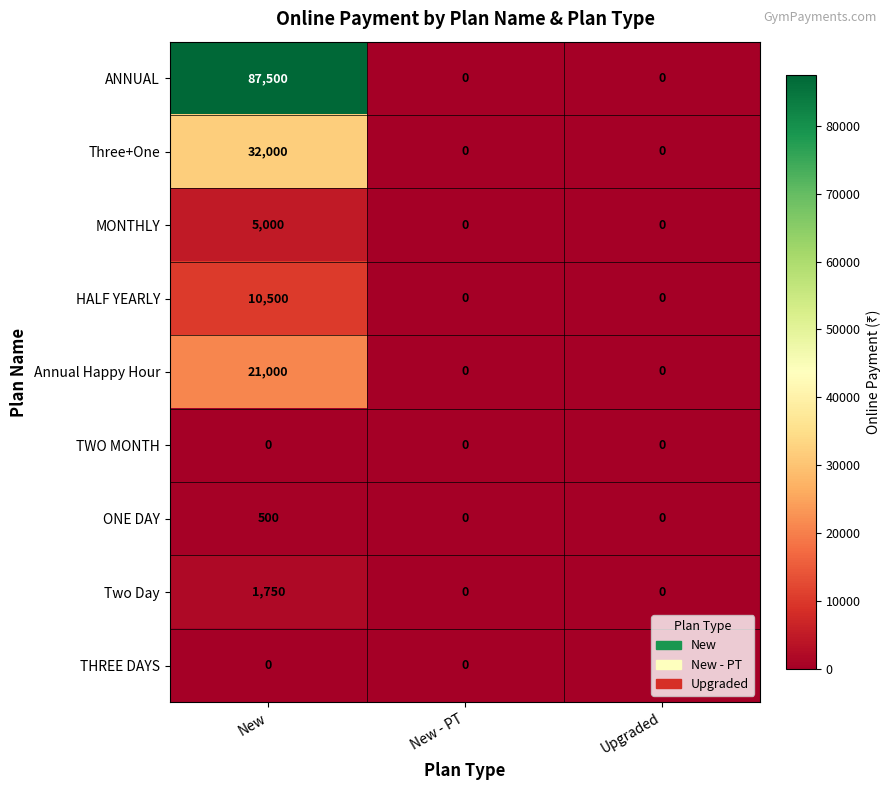

Which series has the largest total across all categories?

ANNUAL